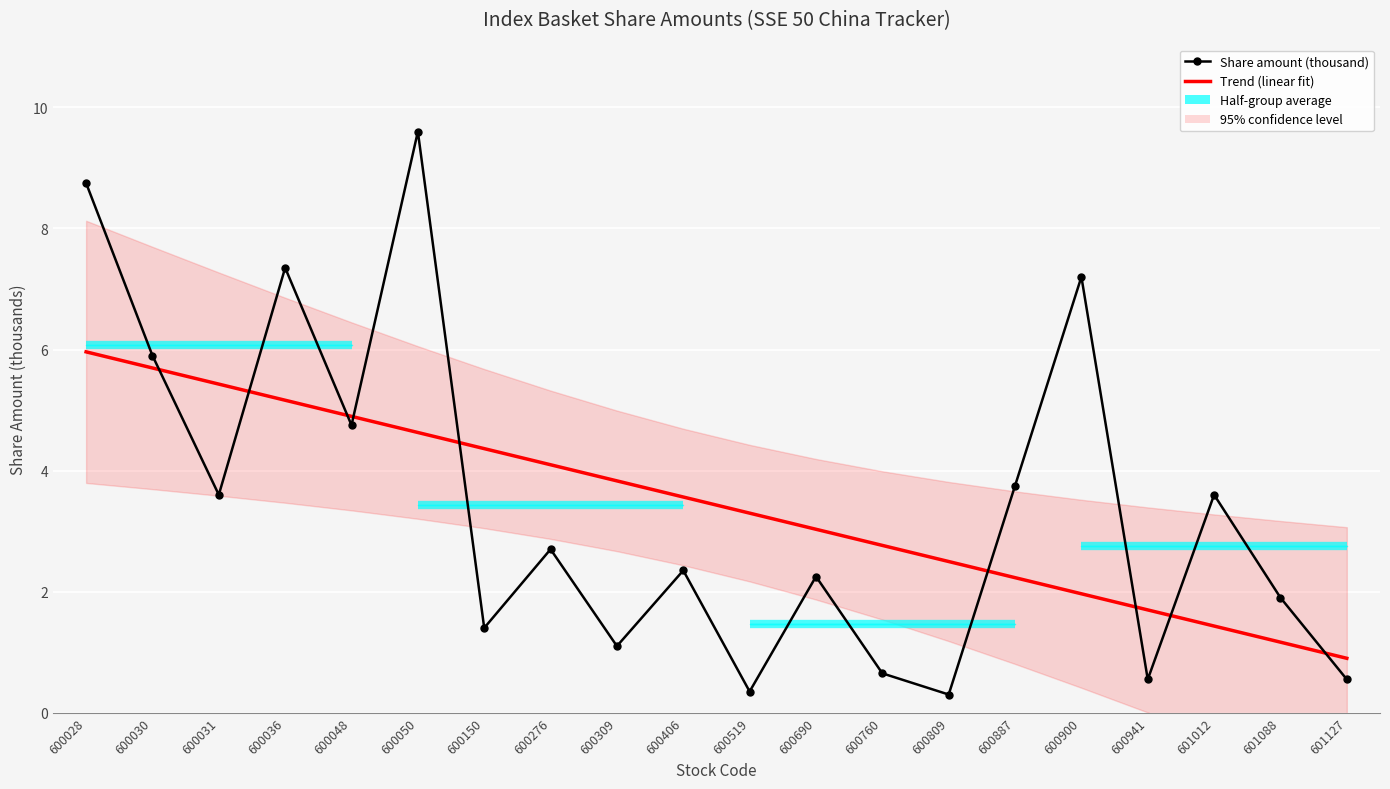

At which category does the chart reach its peak across all series?

600050